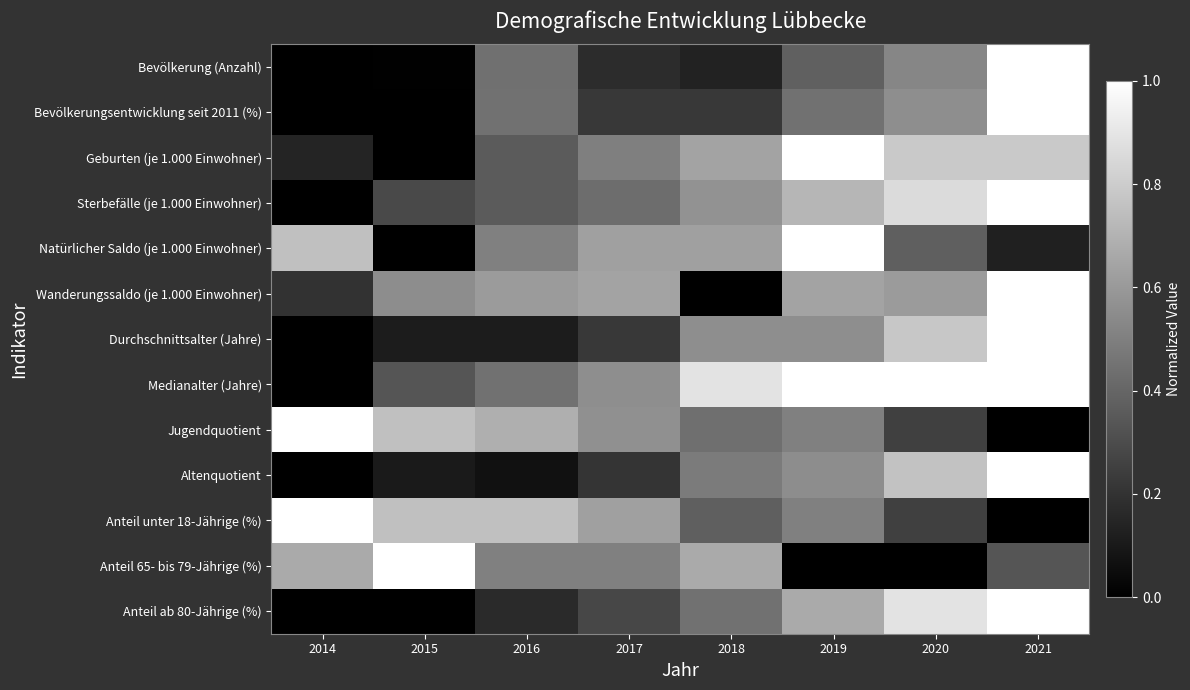

What is the difference between the highest and lowest values at 2015?

1.0